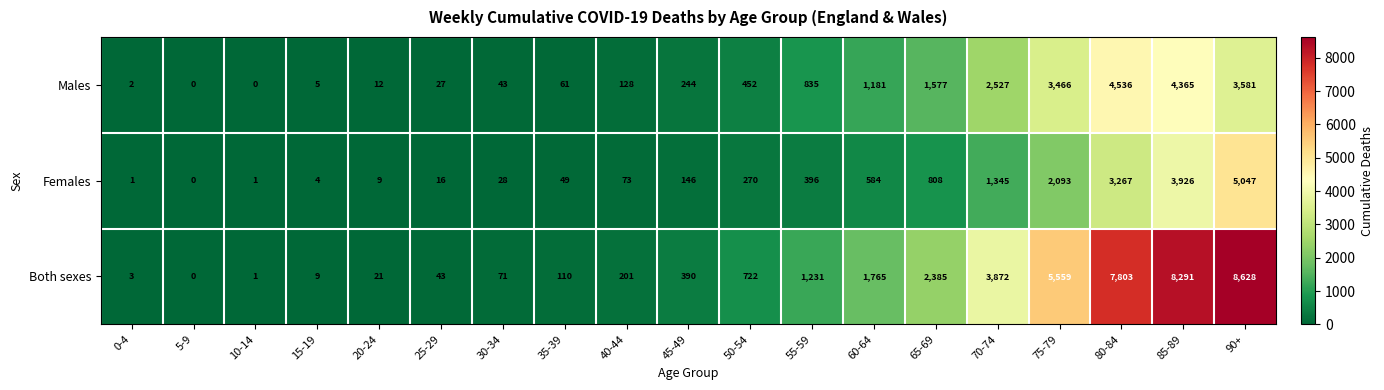

At 40-44, list the series in order from largest to smallest.

Both sexes, Males, Females